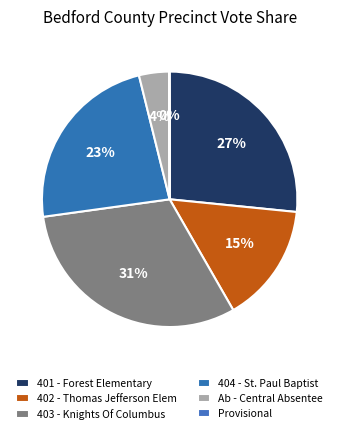

To the nearest percent, what is the combined percentage of 403 - Knights Of Columbus and 401 - Forest Elementary?

58%